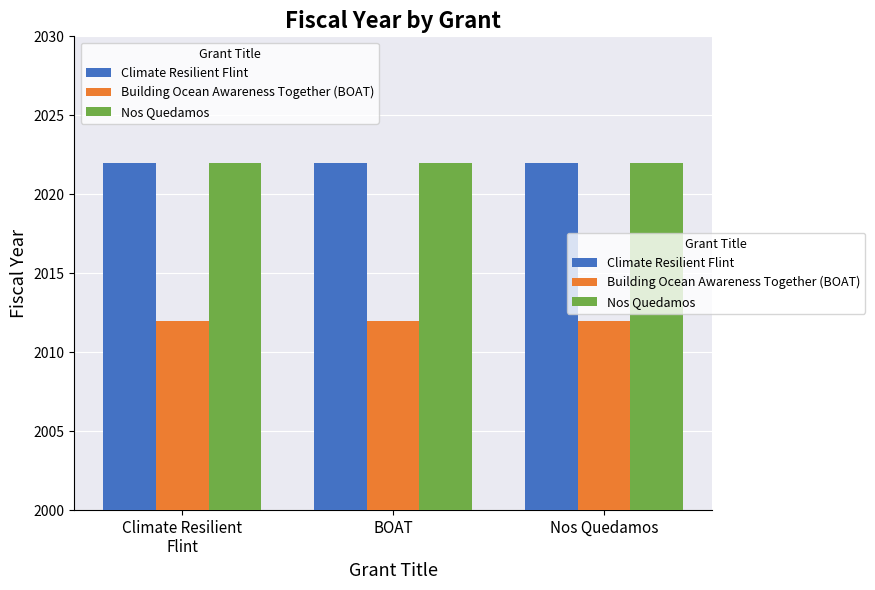

True or false: Nos Quedamos has a value of 3490 at Climate Resilient
Flint.

False